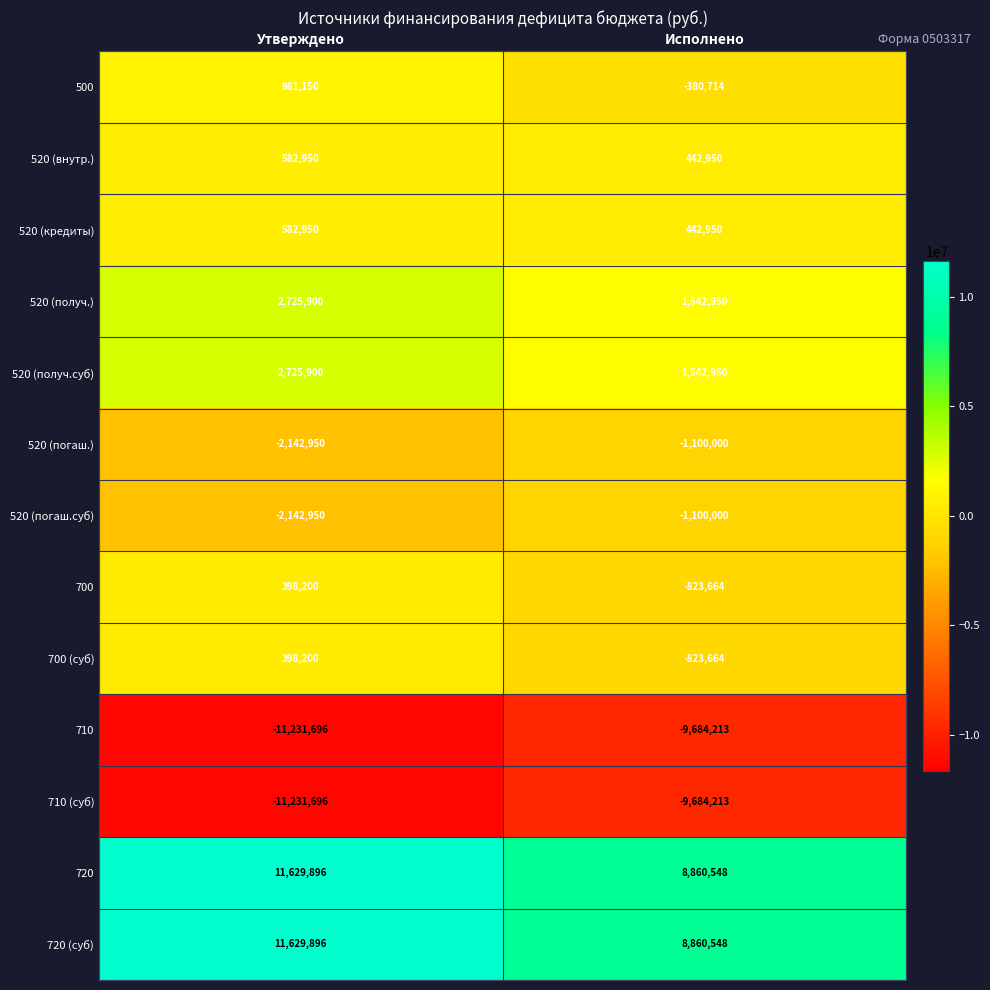

Reading left to right, transcribe all the data shown in this chart.

500: 981150	-380714
520 (внутр.): 582950	442950
520 (кредиты): 582950	442950
520 (получ.): 2725900	1542950
520 (получ.суб): 2725900	1542950
520 (погаш.): -2142950	-1100000
520 (погаш.суб): -2142950	-1100000
700: 398200	-823664
700 (суб): 398200	-823664
710: -11231696	-9684213
710 (суб): -11231696	-9684213
720: 11629896	8860548
720 (суб): 11629896	8860548